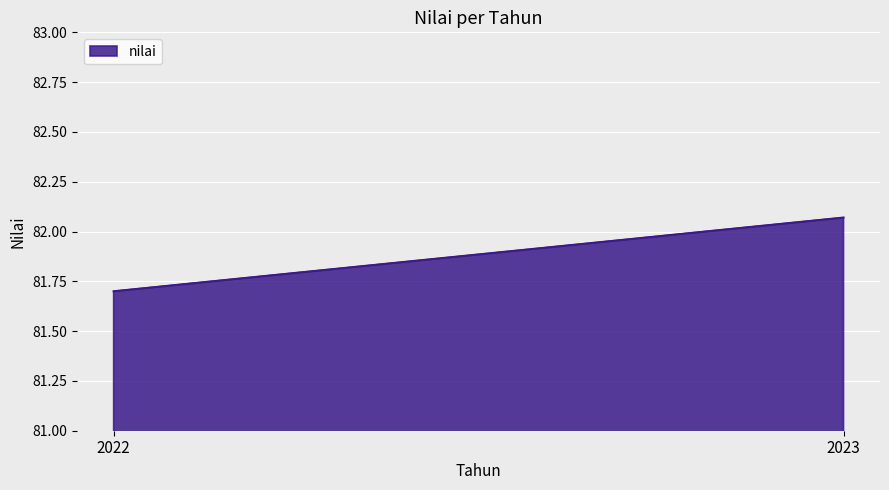

What is the change in value from 2022 to 2023?

+0.4